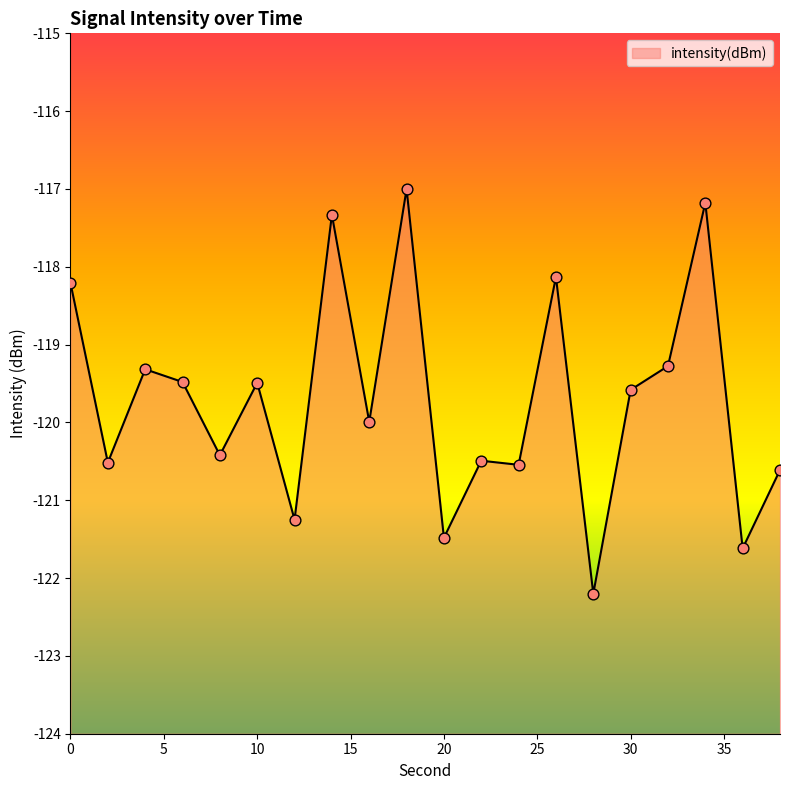

What is the change in value from 10 to 12?

-1.8